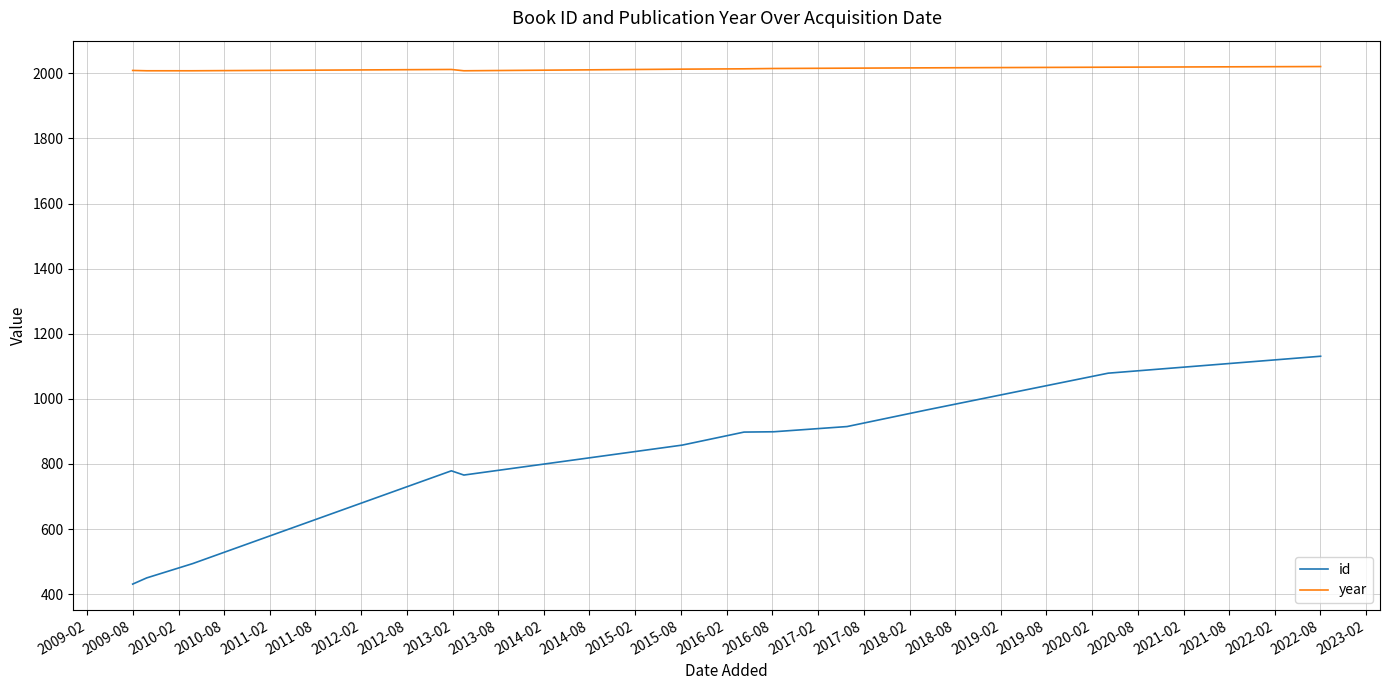

True or false: year and id cross at least once.

False